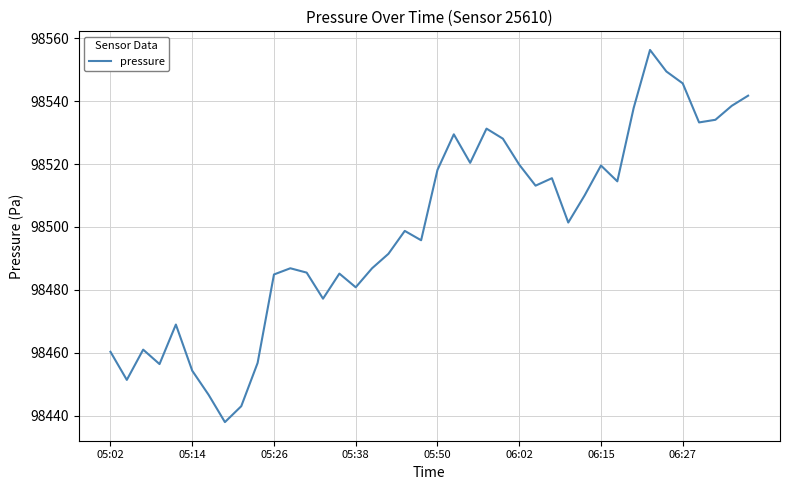

What is the smallest value displayed?

98438.0